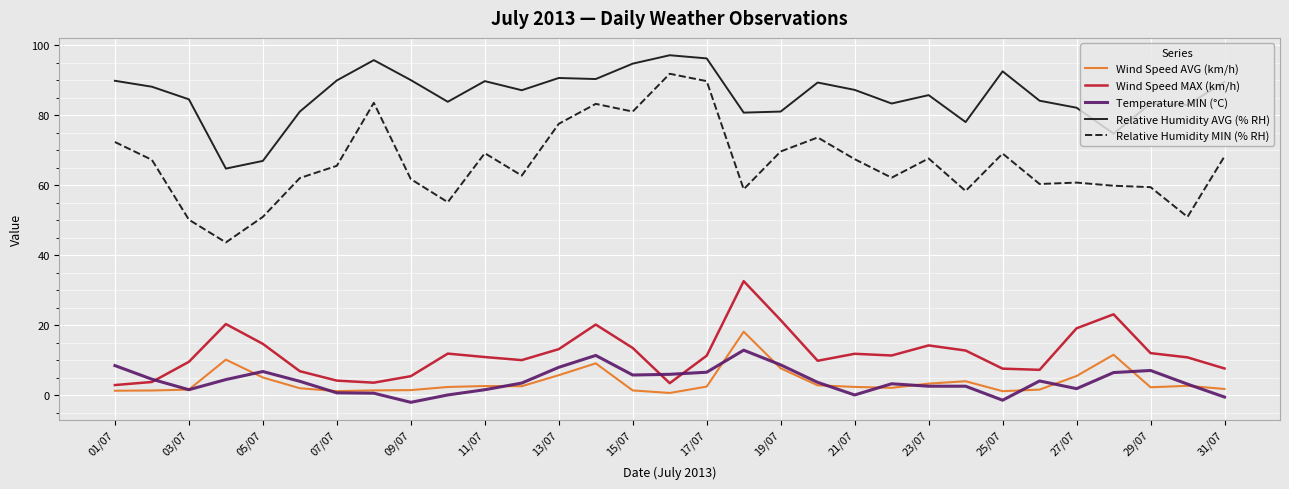

Rank the series by their maximum value, from highest to lowest.

Relative Humidity AVG (% RH), Relative Humidity MIN (% RH), Wind Speed MAX (km/h), Wind Speed AVG (km/h), Temperature MIN (°C)